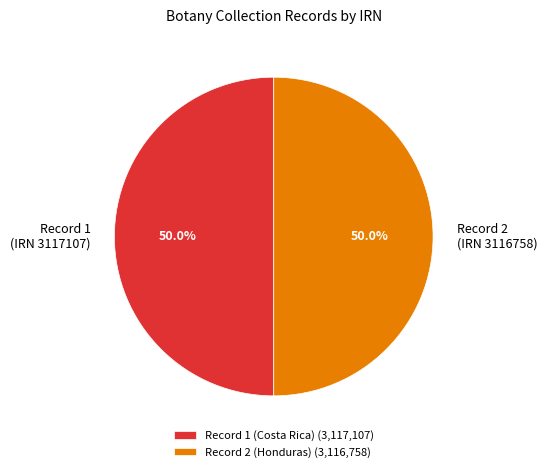

To the nearest percent, what is the average slice percentage?

50%